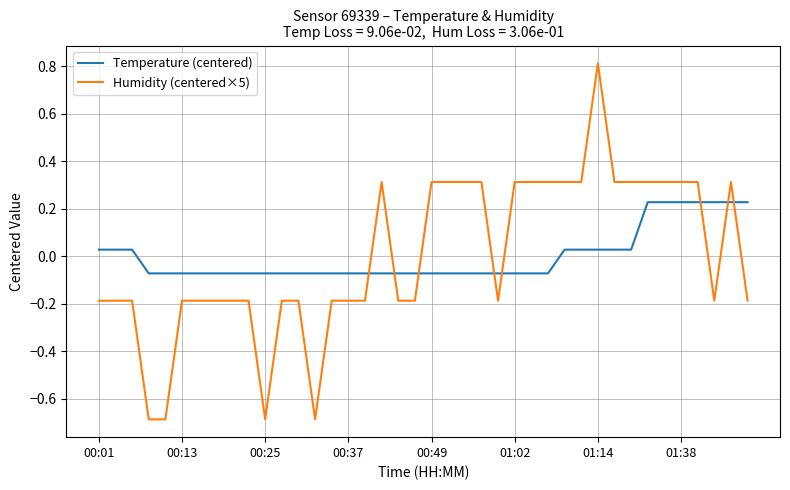

After their last crossing, which series has the higher values: Temperature (centered) or Humidity (centered×5)?

Temperature (centered)